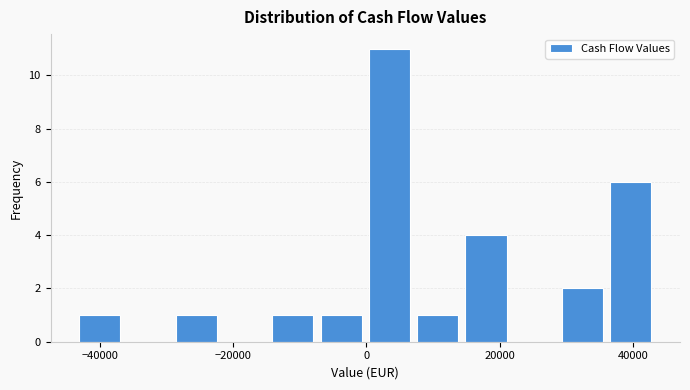

Around what value on the x-axis is the tallest bar? Give the approximate position of its centre, as read against the axis.

4000